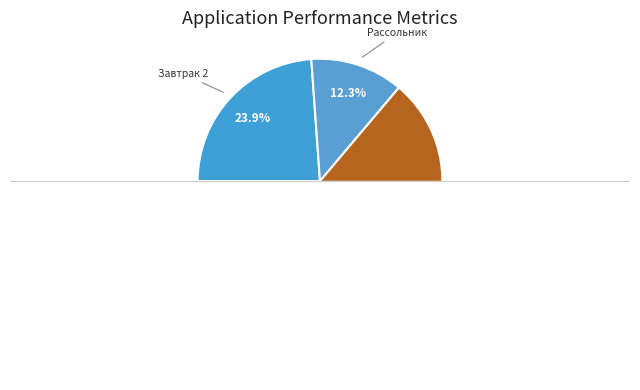

How many segments does this pie chart have?

5